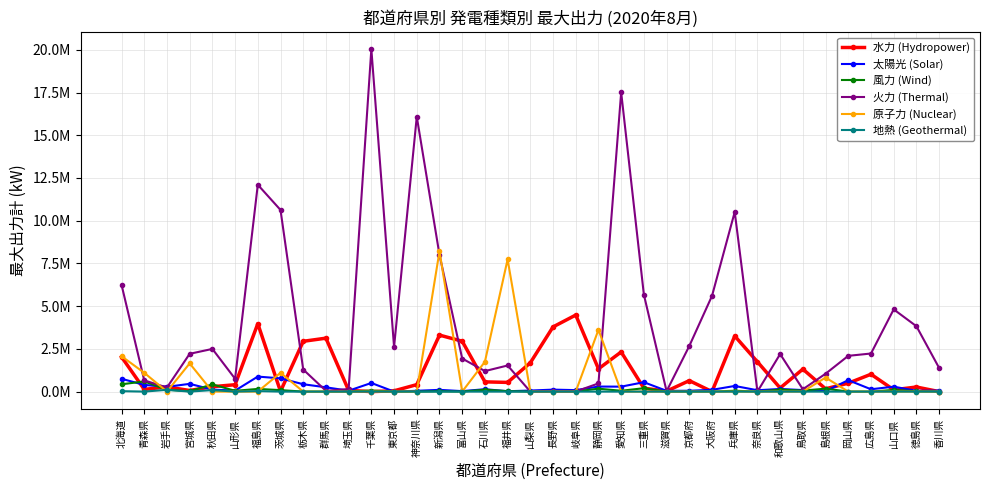

Which has a higher value, 静岡県 or 千葉県?

静岡県